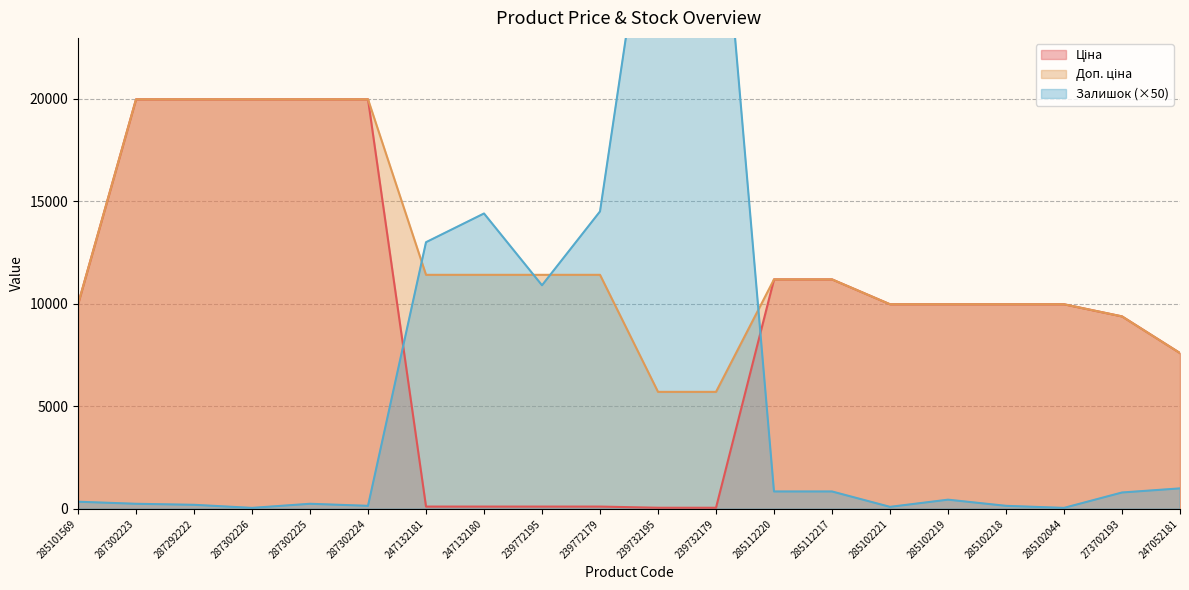

Which series has the largest range (max minus min)?

Залишок